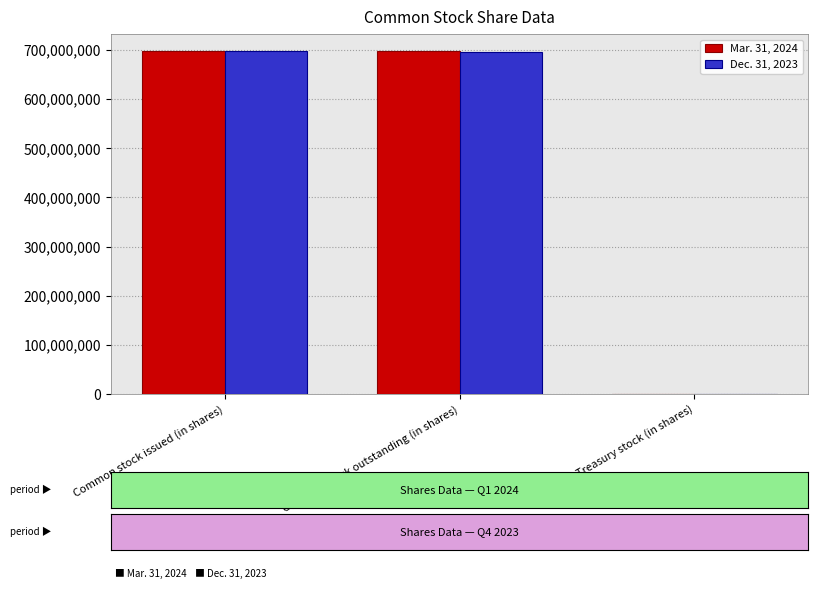

Is the value of Mar. 31, 2024 at Treasury stock (in shares) greater than the value of Dec. 31, 2023 at Common stock issued (in shares)?

No